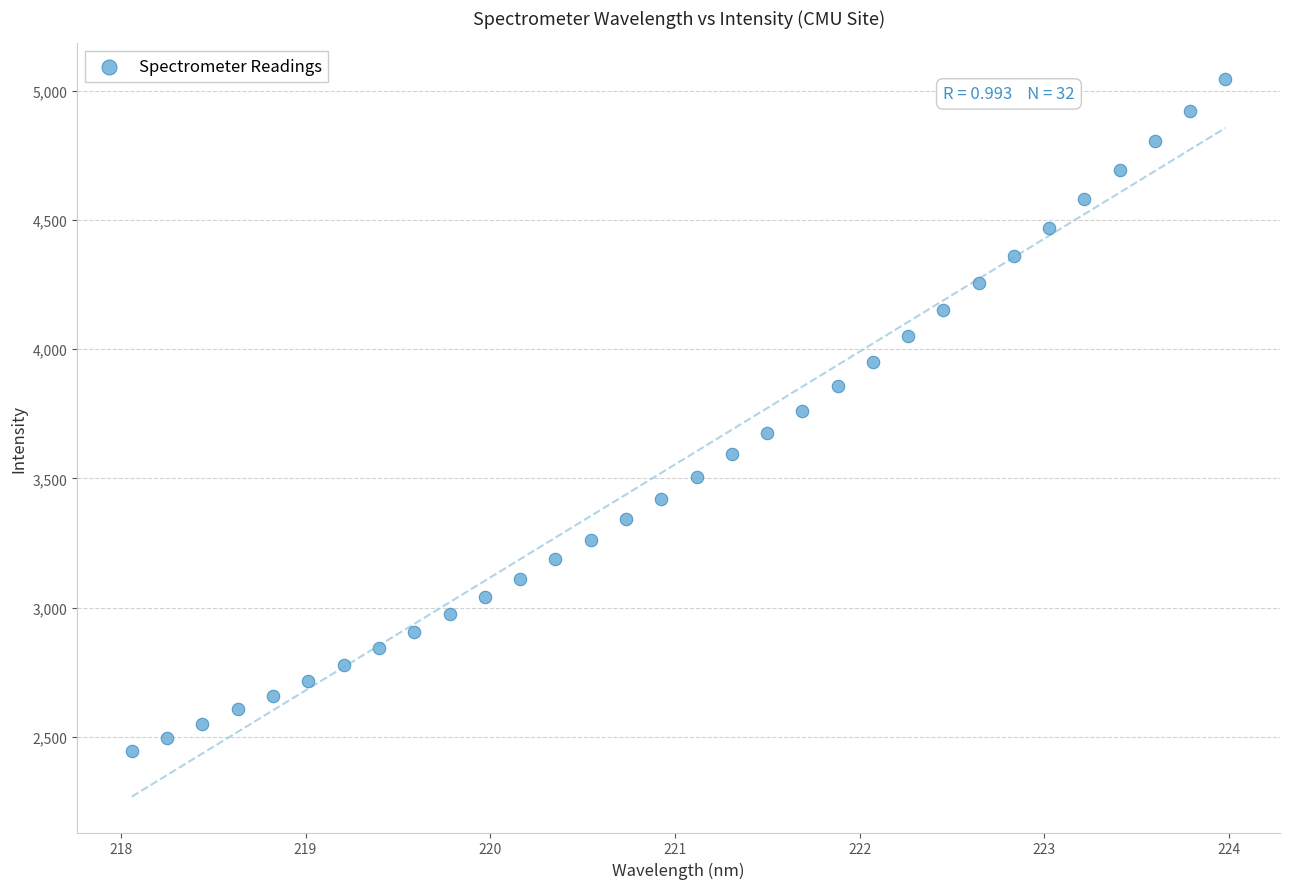

What is the range of X values (max minus min)?

5.9